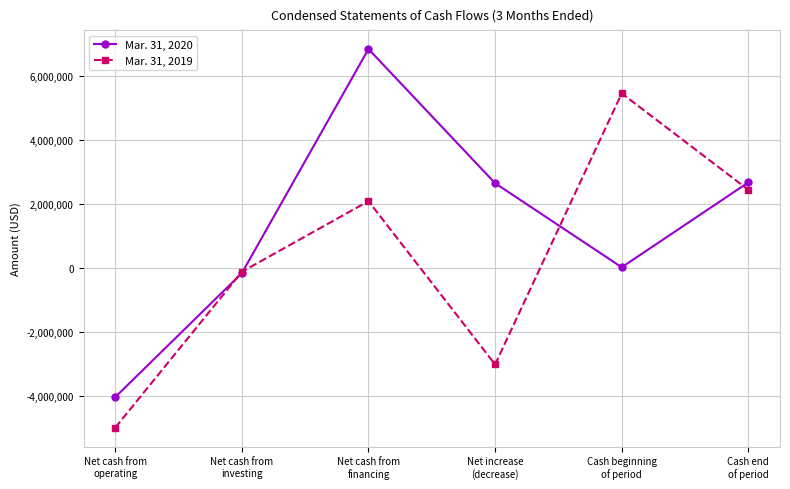

Where is the first local maximum for Mar. 31, 2019?

Net cash from
financing